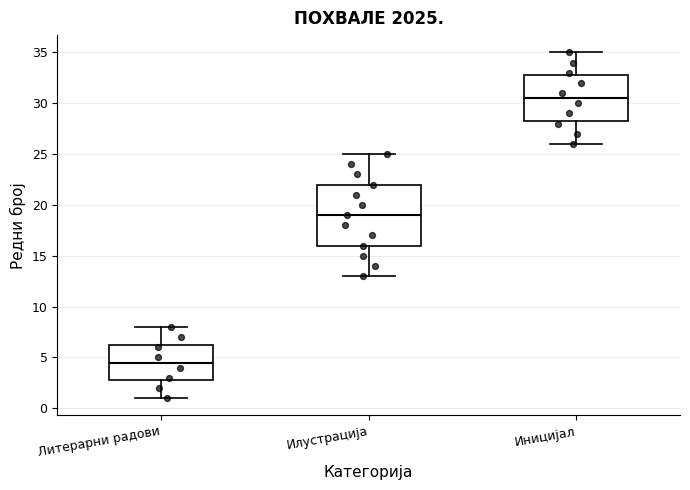

Which box's median line is the lowest?

Литерарни радови